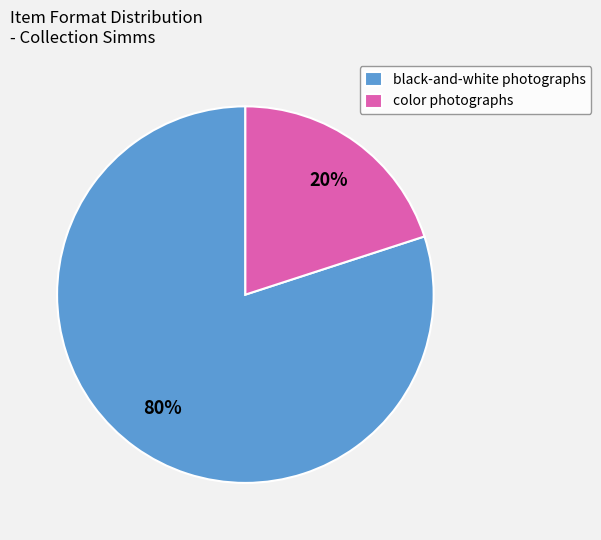

True or false: color photographs accounts for 7% of the total.

False